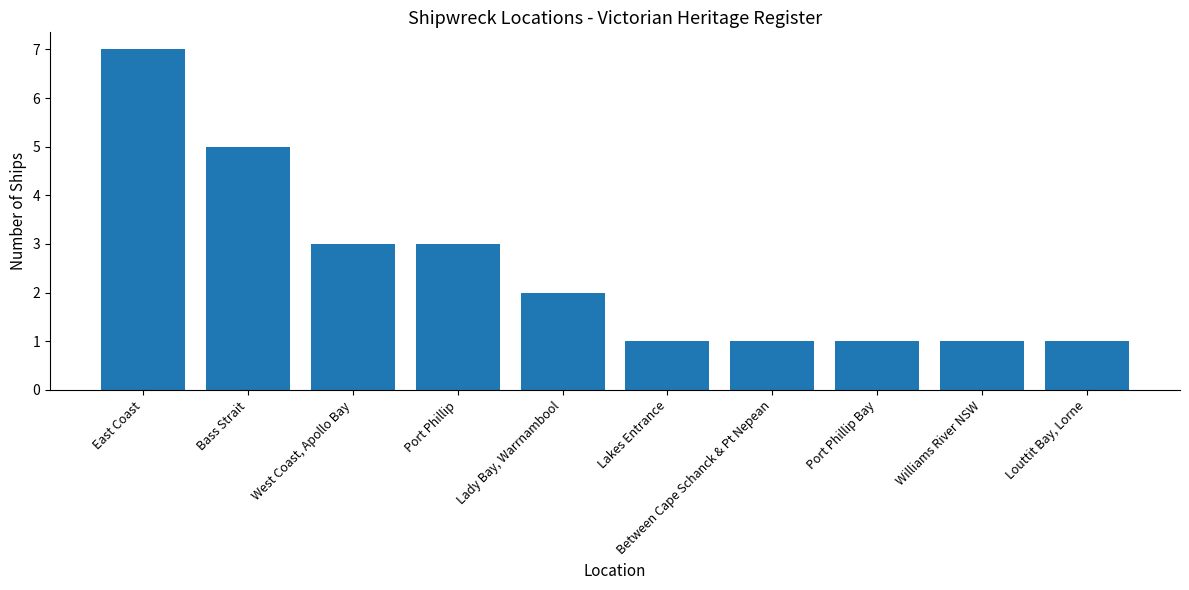

How many data points does each series have?

10